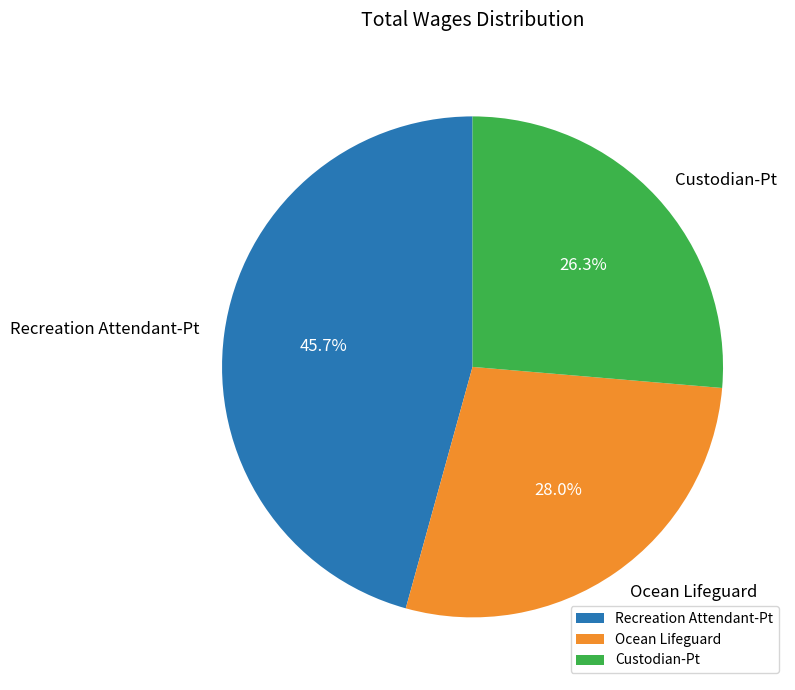

Approximately how many times larger is the value at Ocean Lifeguard compared to Recreation Attendant-Pt?

0.6